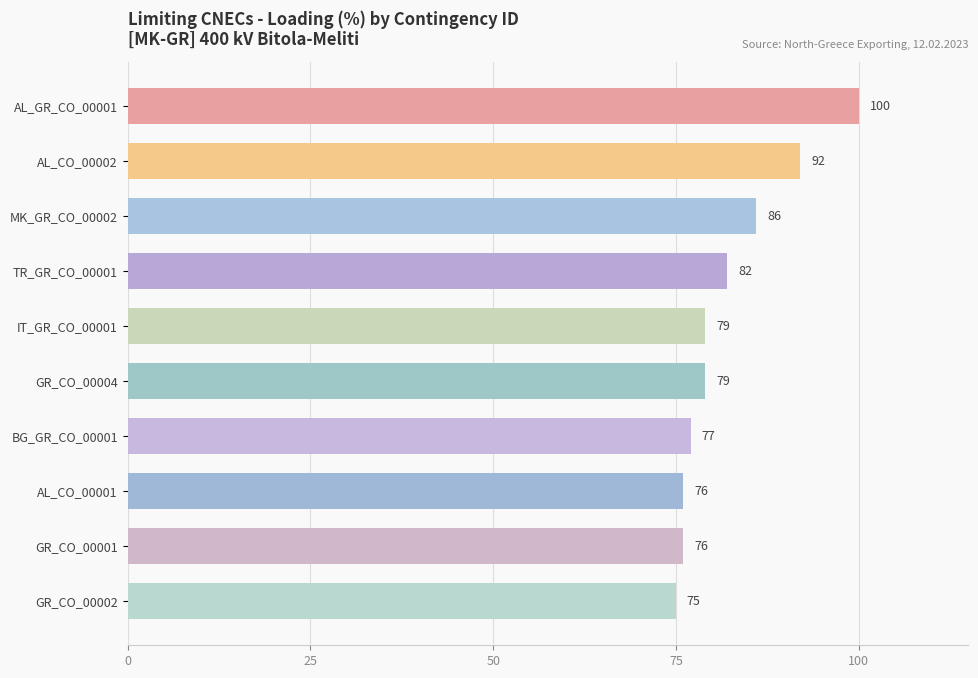

What is the ratio of the value at TR_GR_CO_00001 to the value at AL_CO_00001?

1.1